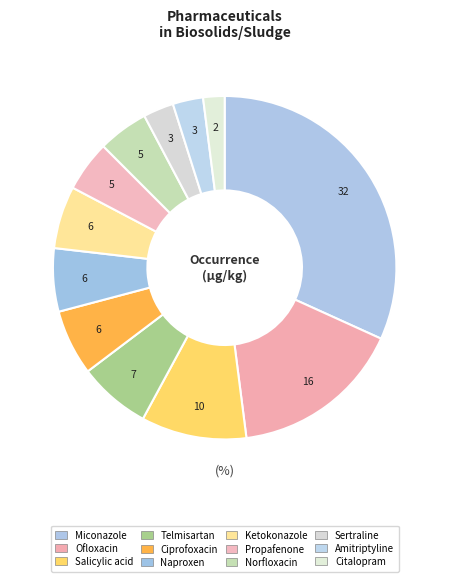

Between Sertraline and Amitriptyline, which is larger?

Sertraline